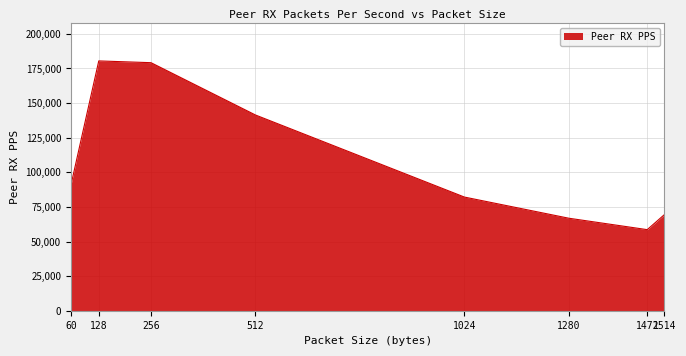

What is the sum of the values at 512 and 256?

320605